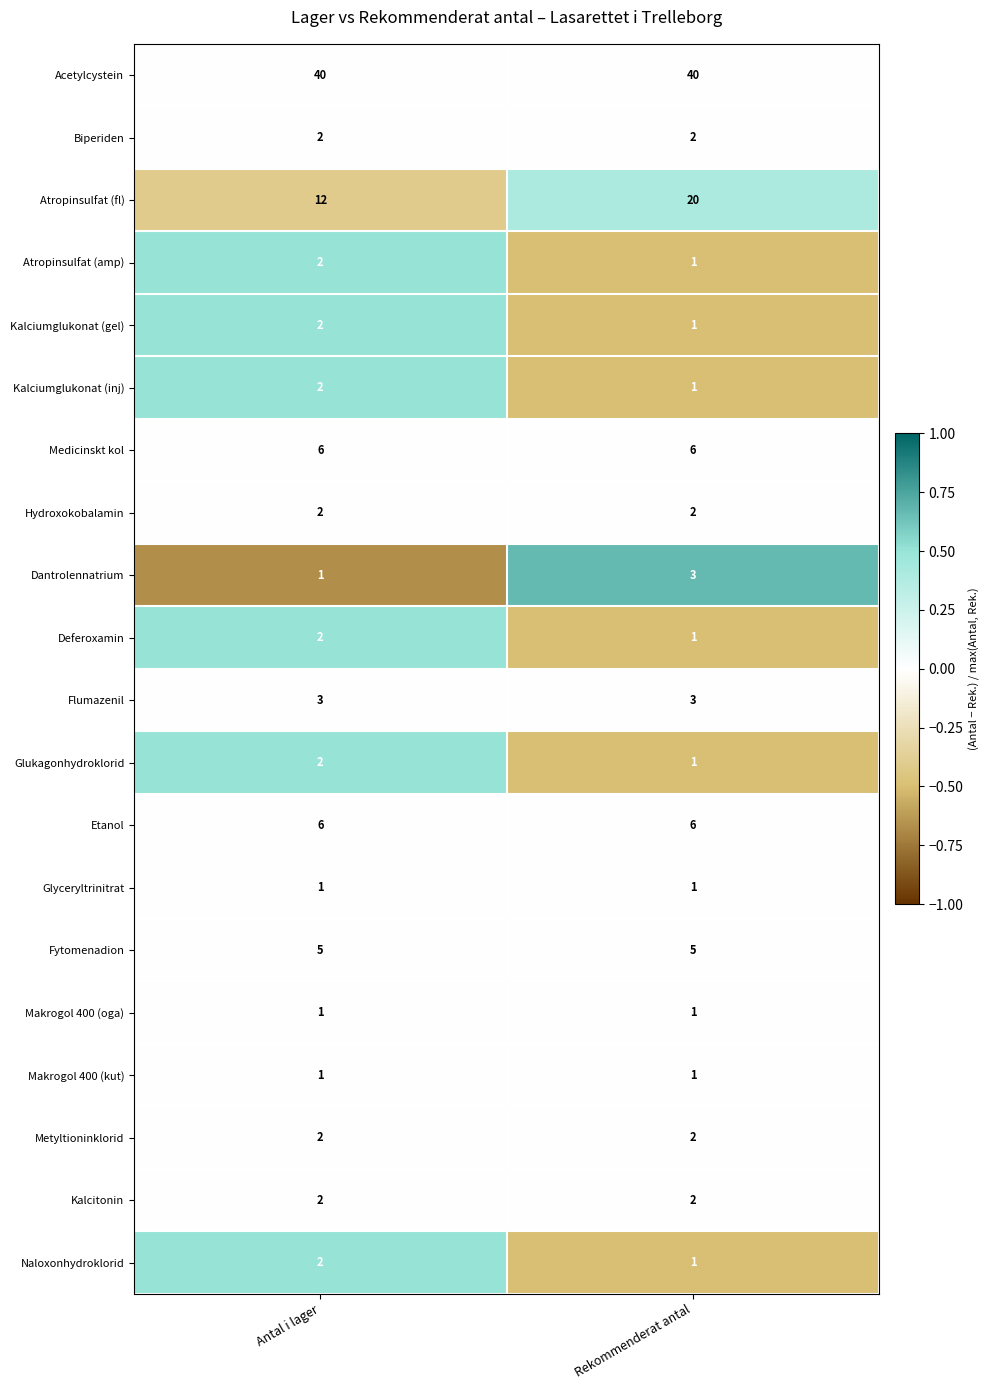

At which label is Atropinsulfat (amp) closest to 1?

Rekommenderat antal